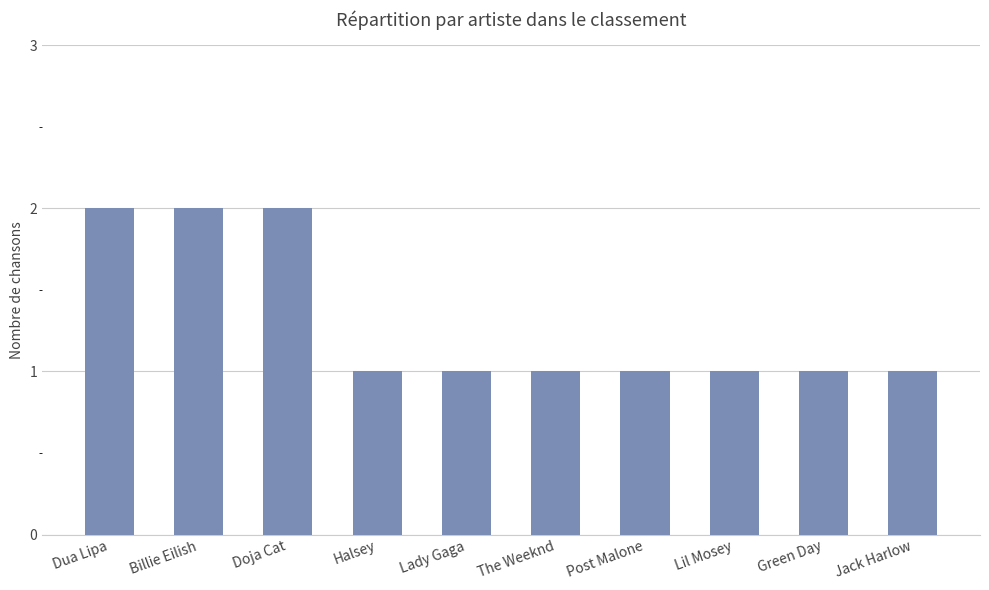

The chart shows a value of 1 at Green Day. True or false?

True